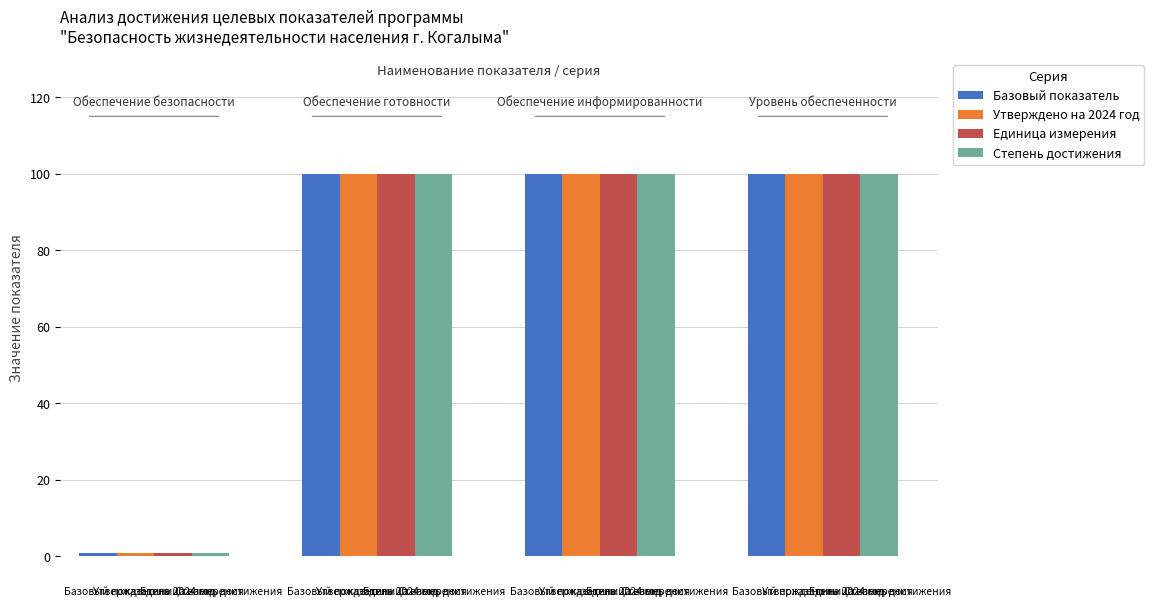

How many series are shown in this chart?

4